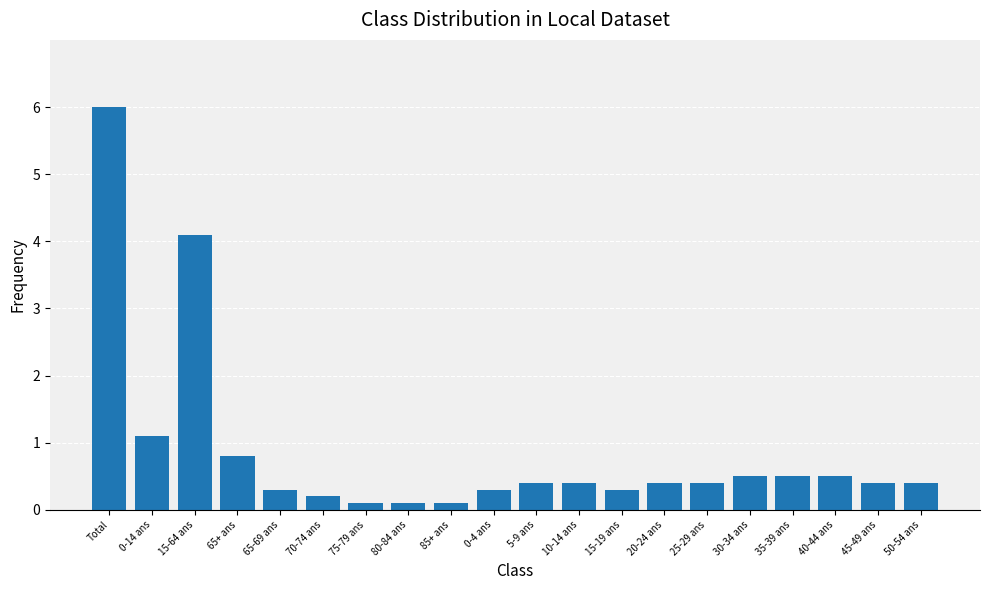

What is the average value?

0.9